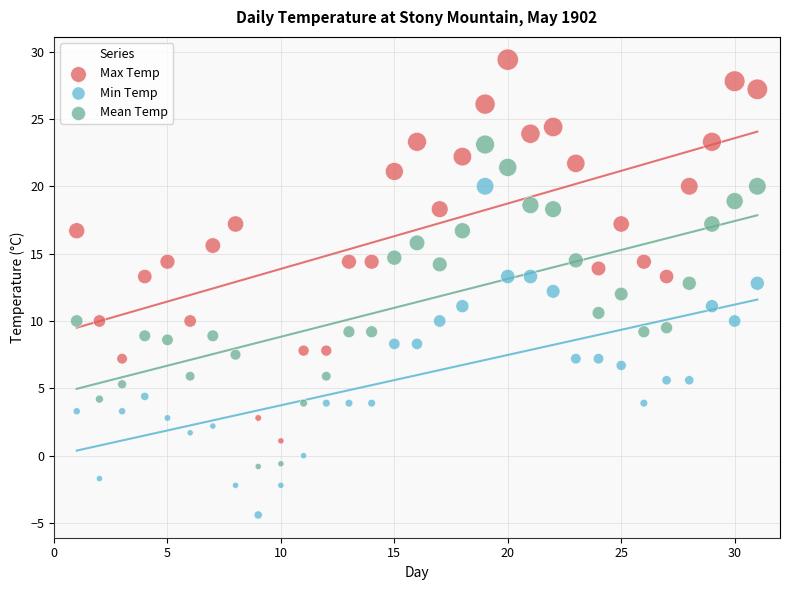

What are all the series names shown in the legend?

Max Temp, Min Temp, Mean Temp